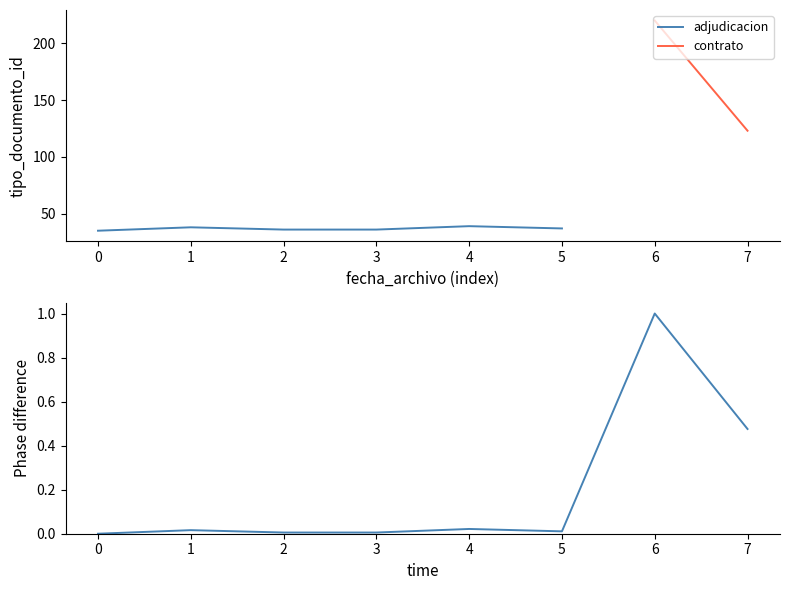

The value of adjudicacion at 0 is 13. True or false?

False